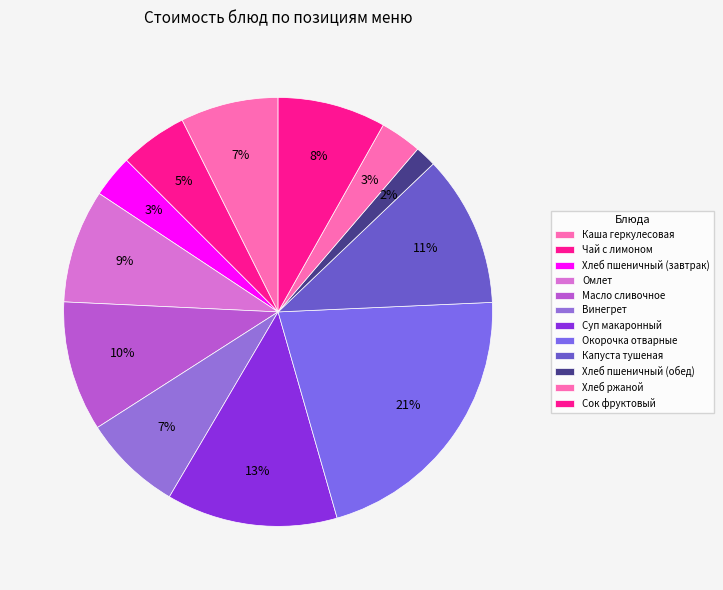

To the nearest percent, what is the average slice percentage?

8%